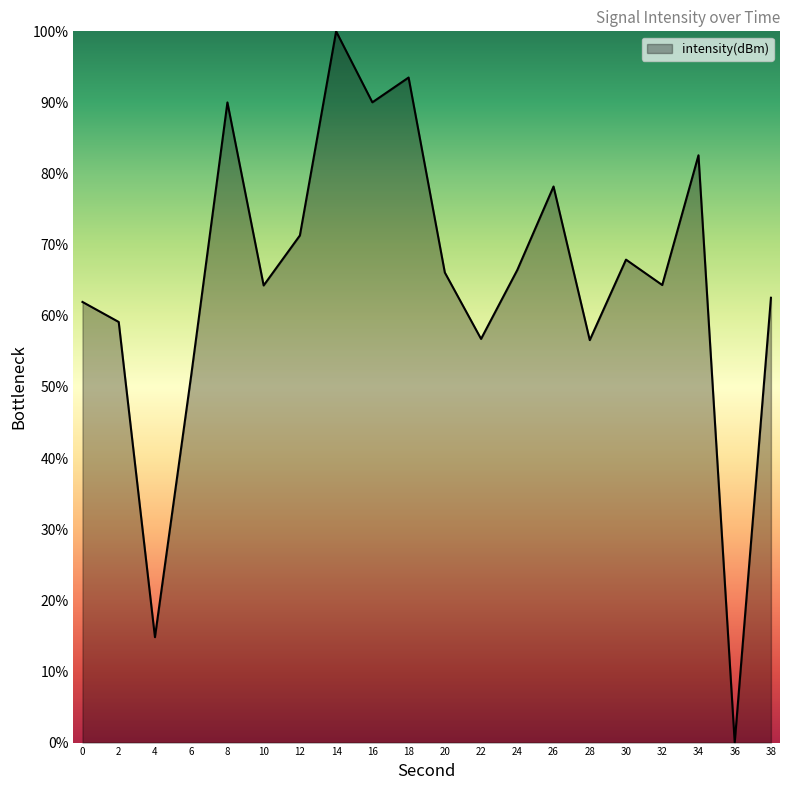

The chart shows a value of 0.0 at 36. True or false?

True